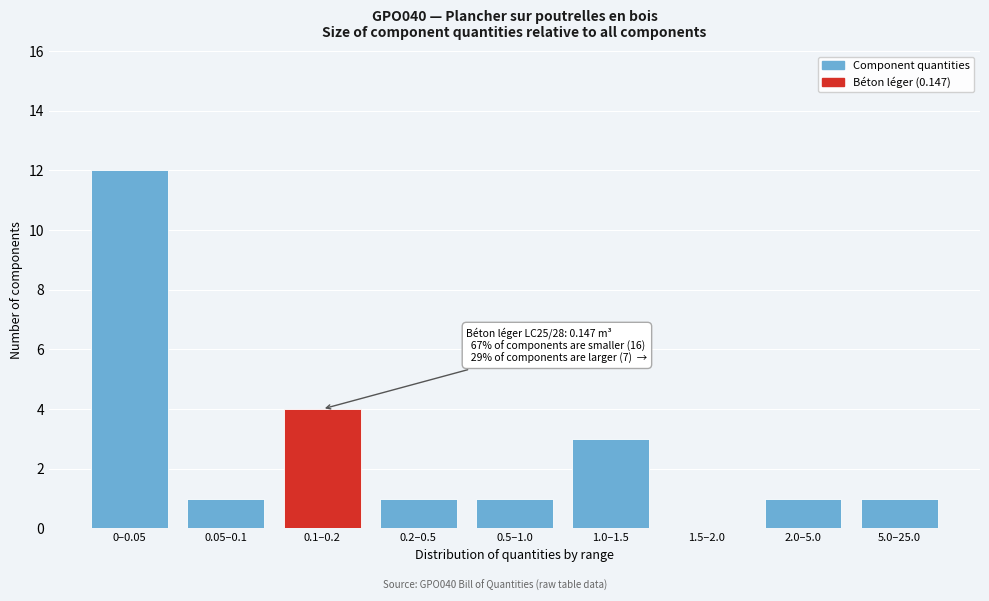

Reading right to left, what are all the values shown in this chart?

5.0–25.0=1	2.0–5.0=1	1.5–2.0=0	1.0–1.5=3	0.5–1.0=1	0.2–0.5=1	0.1–0.2=4	0.05–0.1=1	0–0.05=12